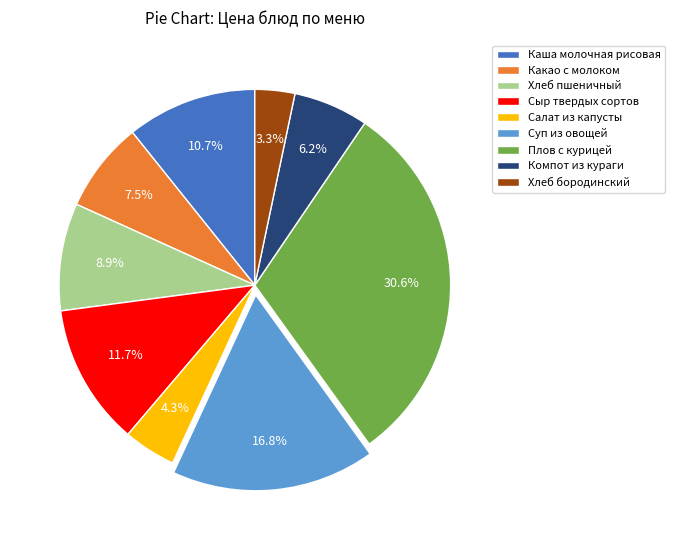

Between Хлеб пшеничный and Салат из капусты, which is larger?

Хлеб пшеничный